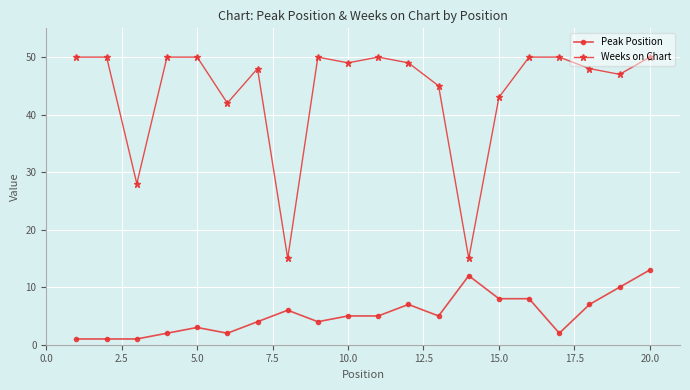

How many lines are shown in the chart?

2